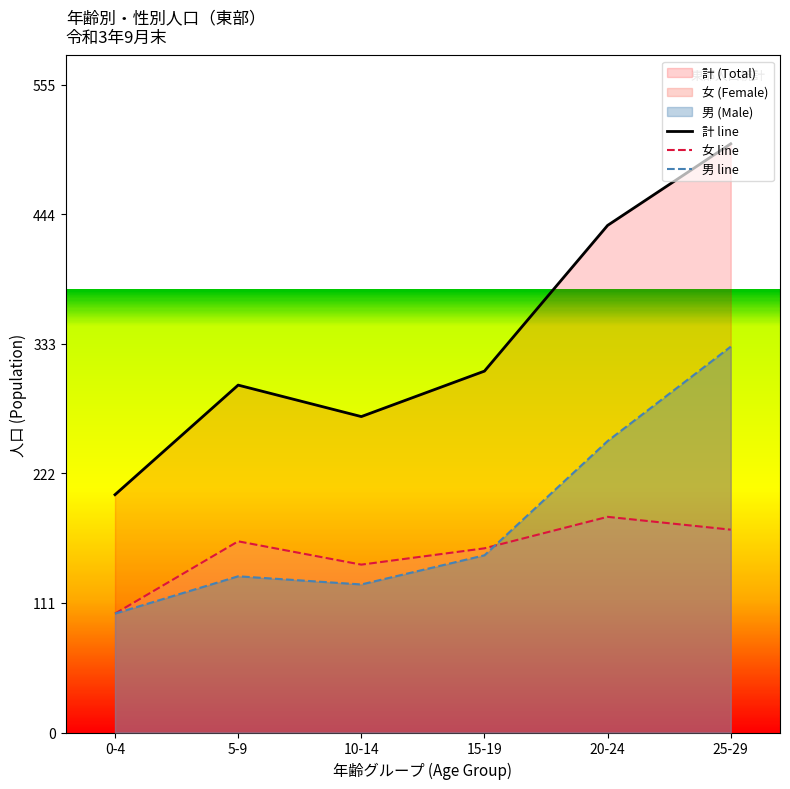

In 女 line, how many points are higher than both neighbors (excluding endpoints)?

2